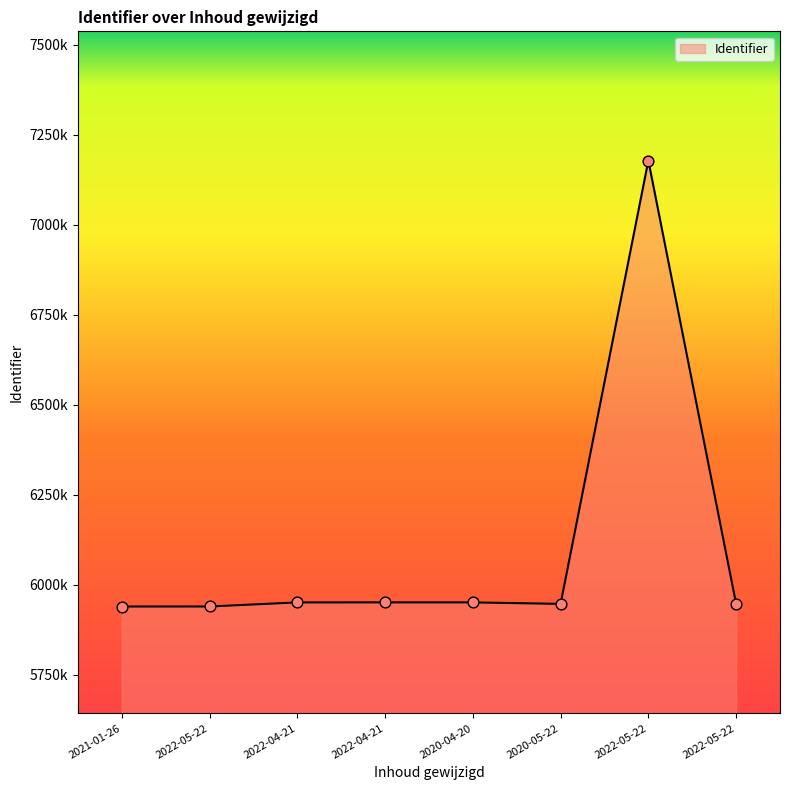

What is the change in value from 2022-04-21 to 2022-05-22?

+1227861